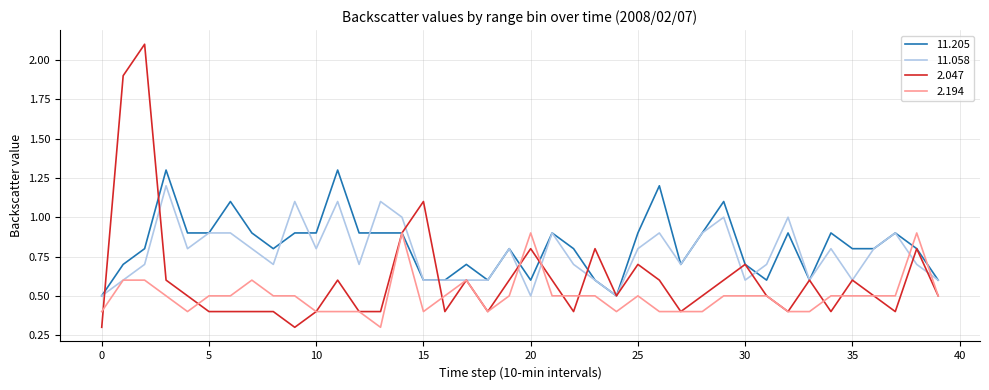

What is the minimum value shown in the chart?

0.3